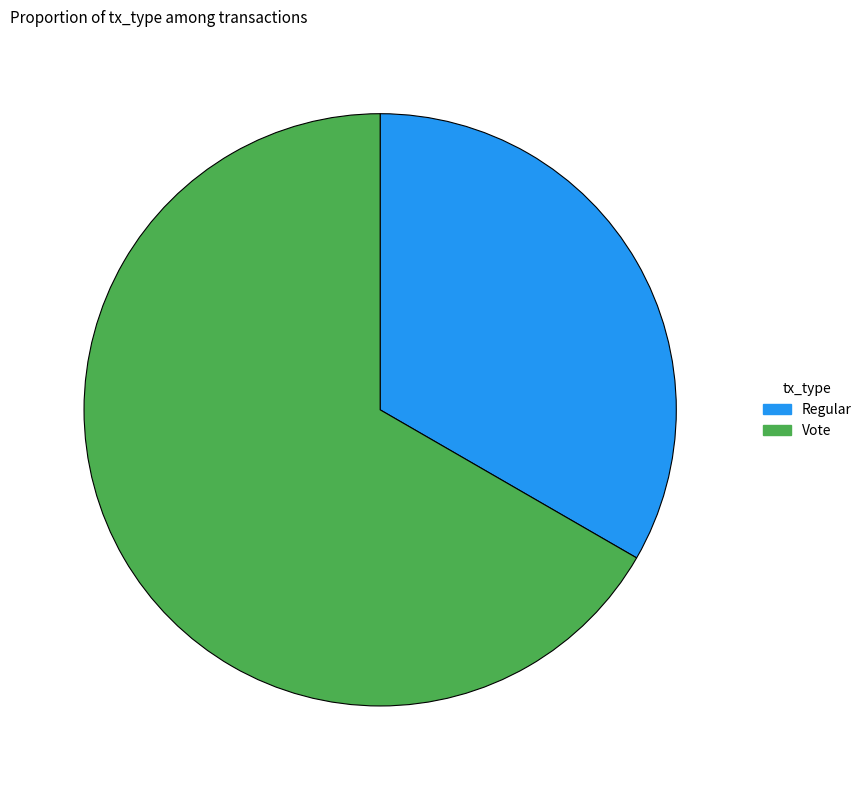

The Regular slice represents 27% of the pie. True or false?

False